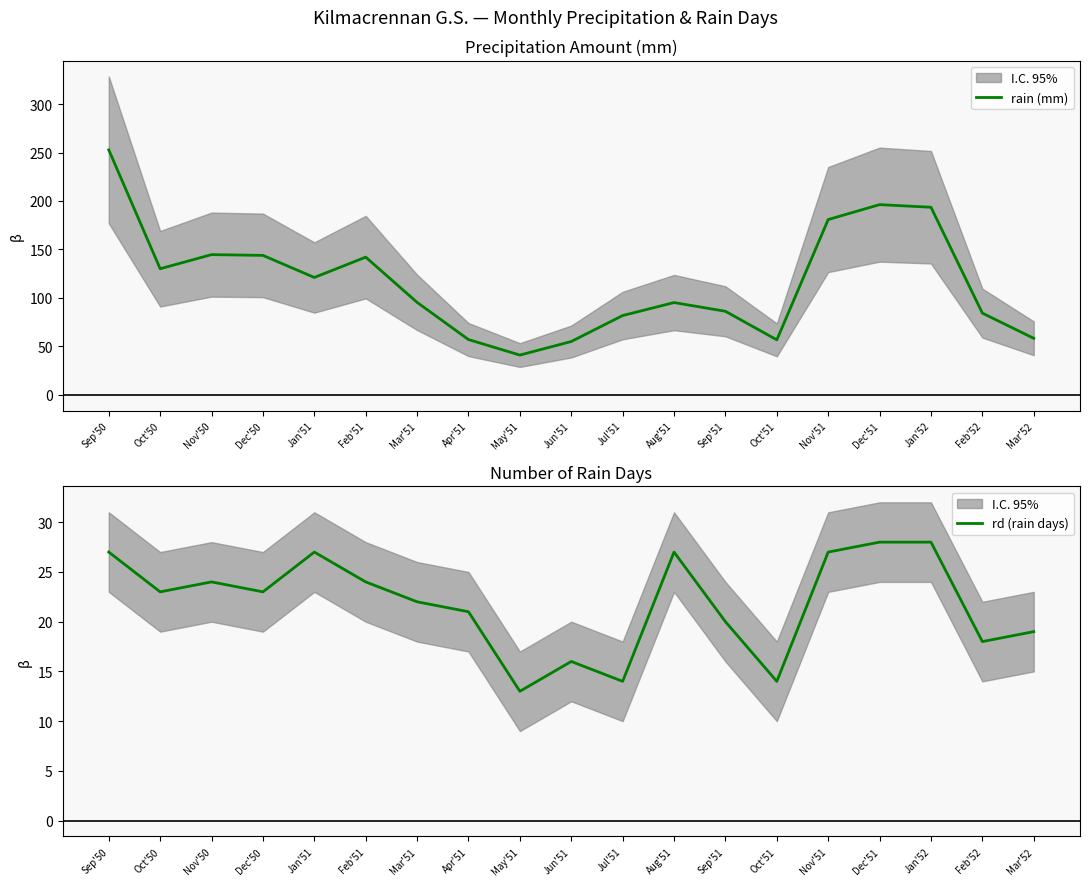

What is the difference between the rd (rain days) values at Mar'51 and Sep'50?

5